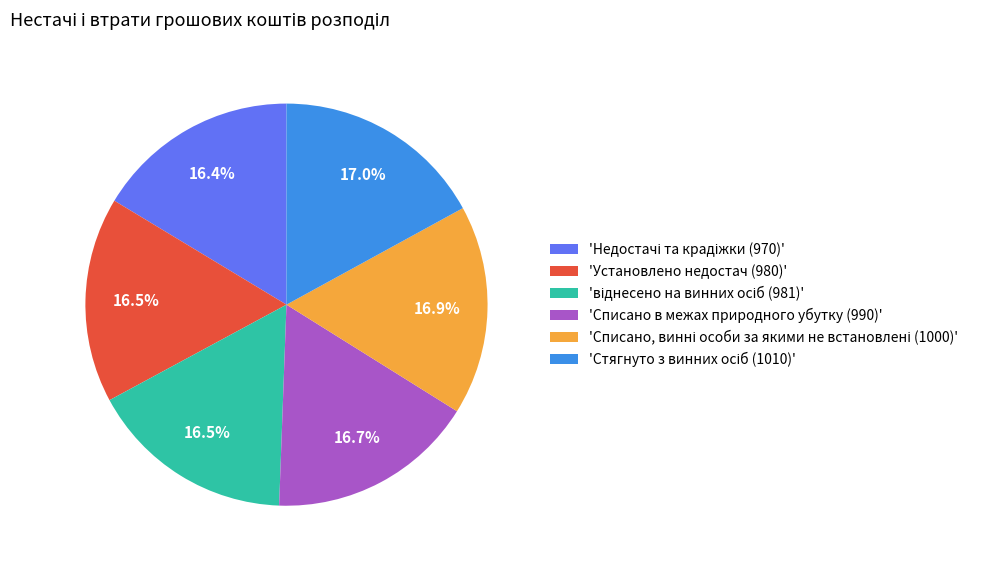

What portion of the pie excludes 'Установлено недостач (980)'?

83.5%